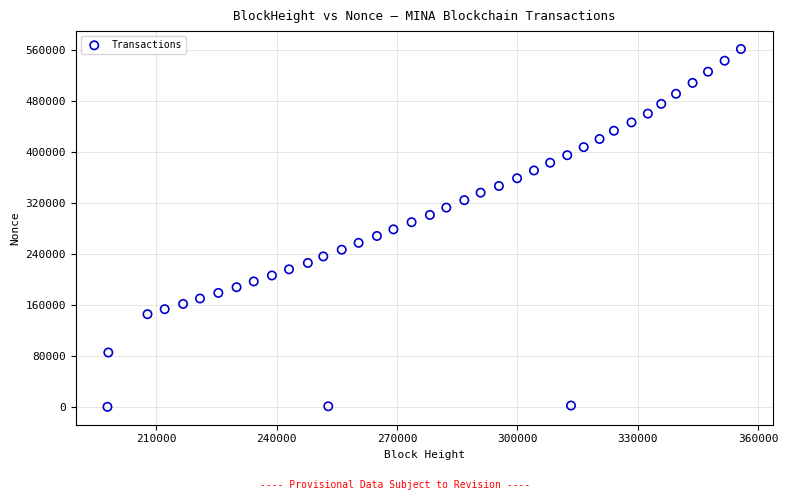

What is the range of Y values (max minus min)?

561126